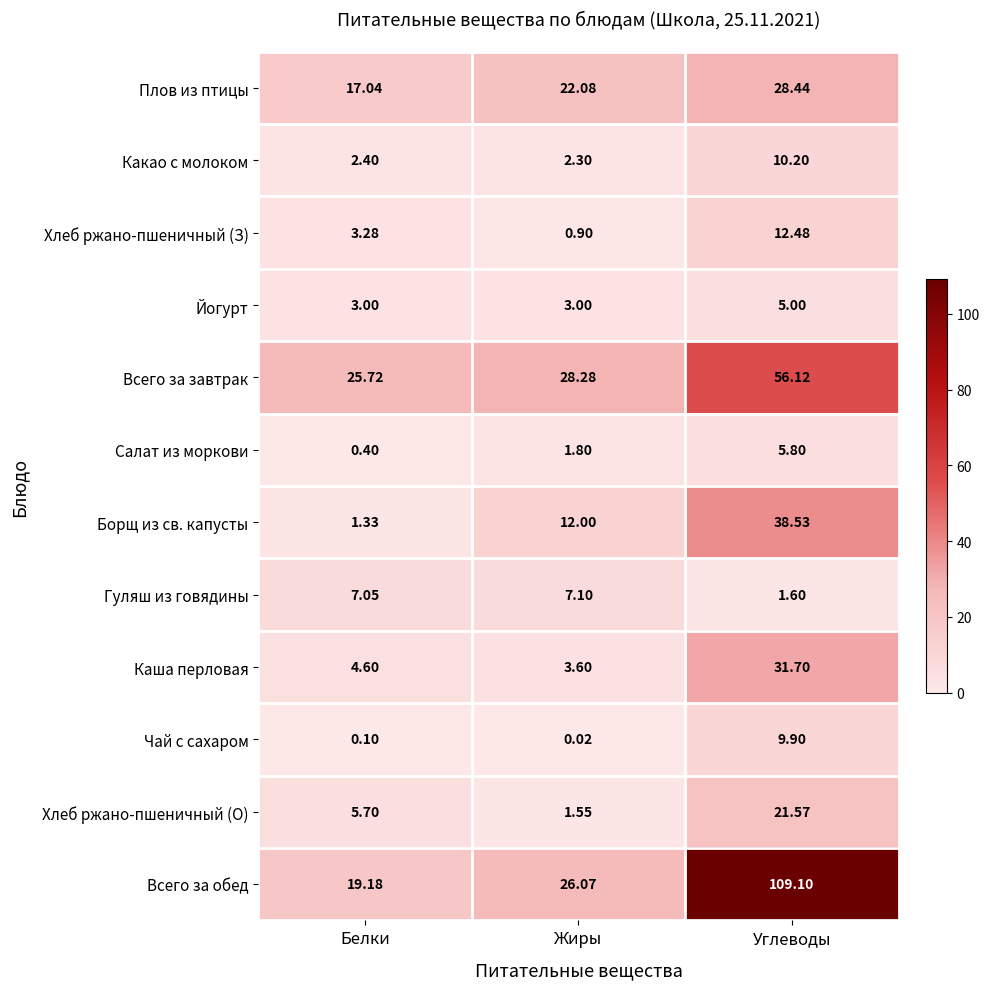

Which series changed the most between Жиры and Углеводы?

Всего за обед